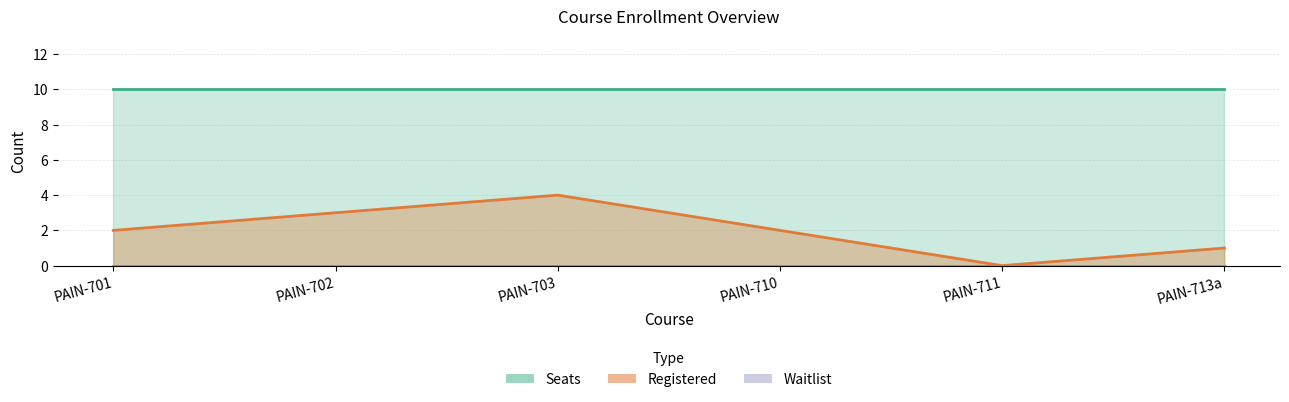

How many distinct data groups are displayed?

3